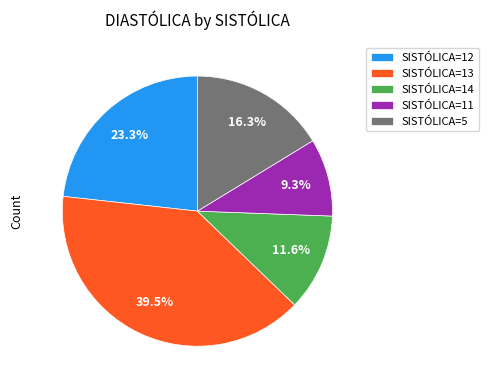

Combined, what portion of the pie is SISTÓLICA=13 and SISTÓLICA=12?

62.8%